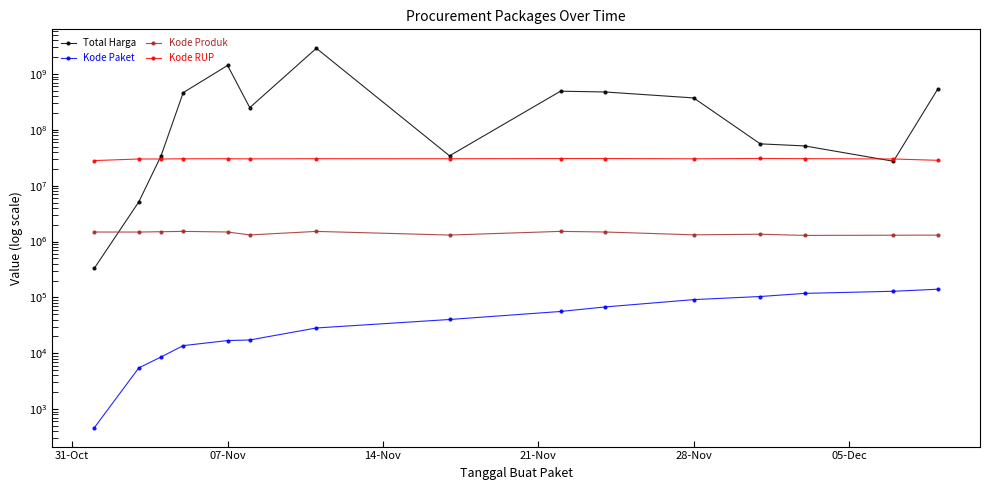

At how many categories does at least one series exceed 1487577655?

1